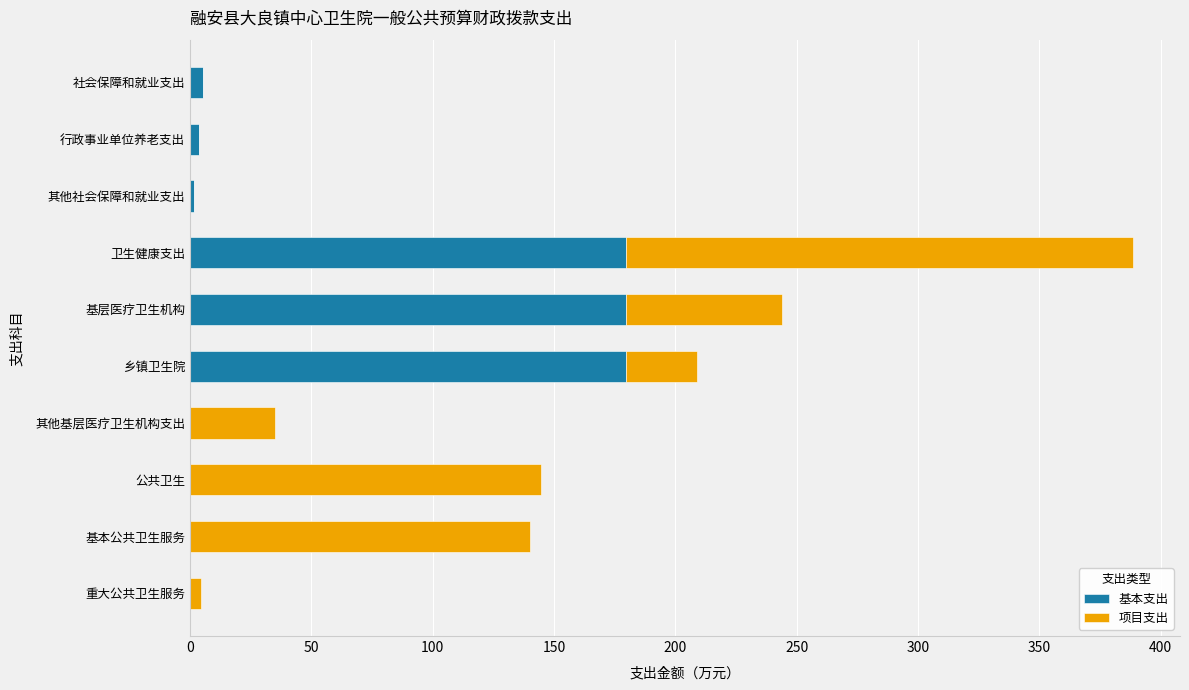

The value of 基本支出 at 卫生健康支出 is 239.9. True or false?

False